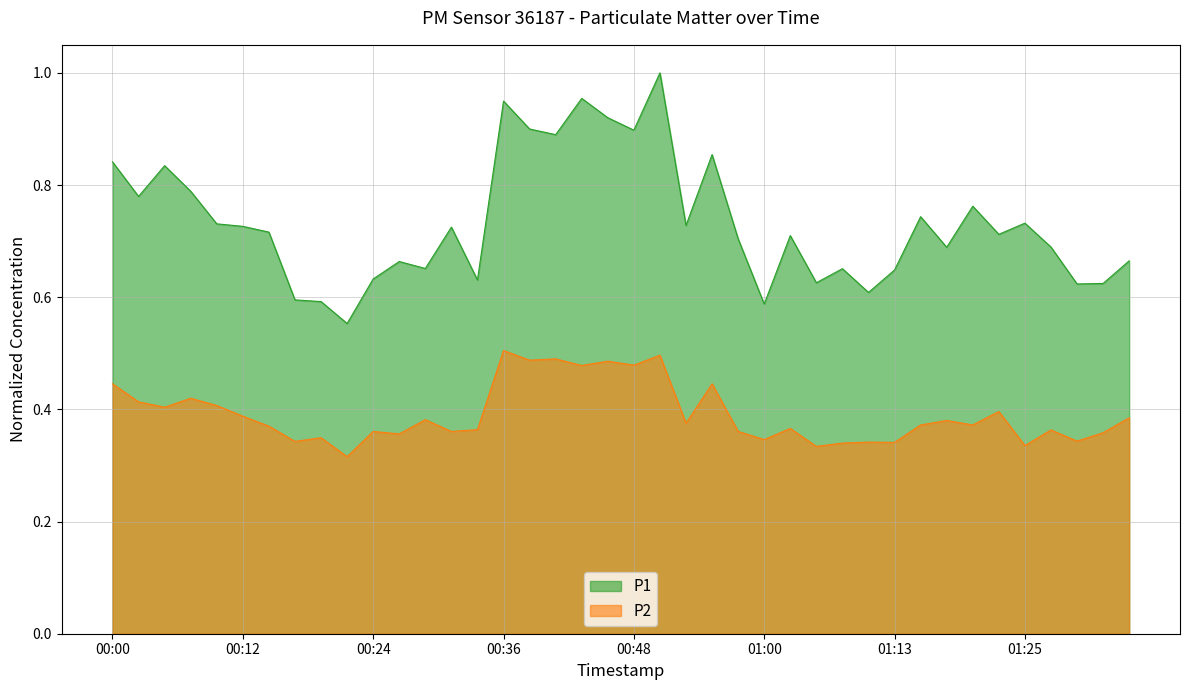

At which category does P1 reach its first local peak?

00:05